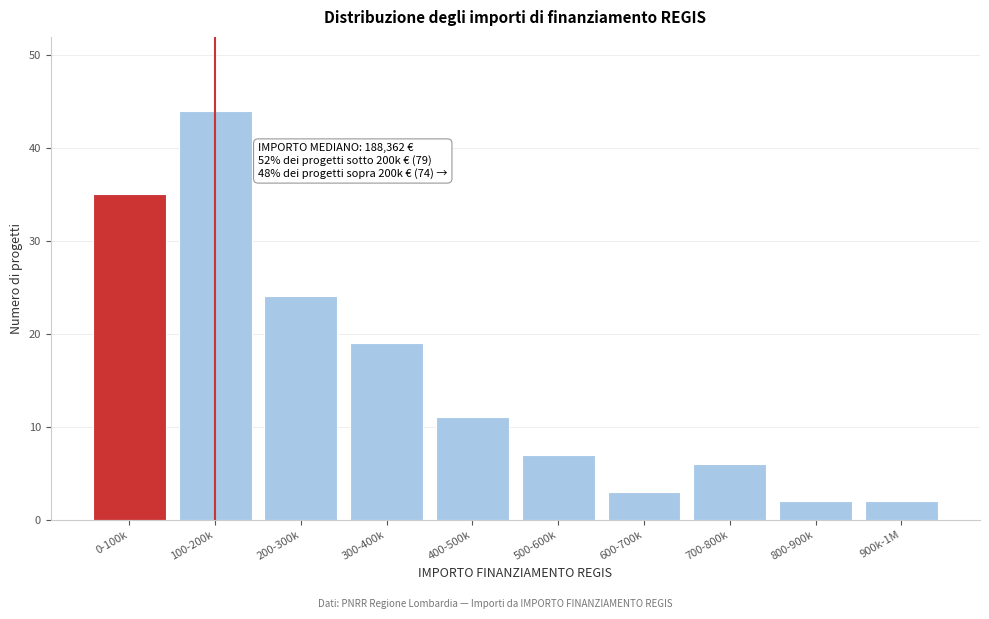

Reading right to left, list all the values displayed in this chart.

900k-1M=2	800-900k=2	700-800k=6	600-700k=3	500-600k=7	400-500k=11	300-400k=19	200-300k=24	100-200k=44	0-100k=35